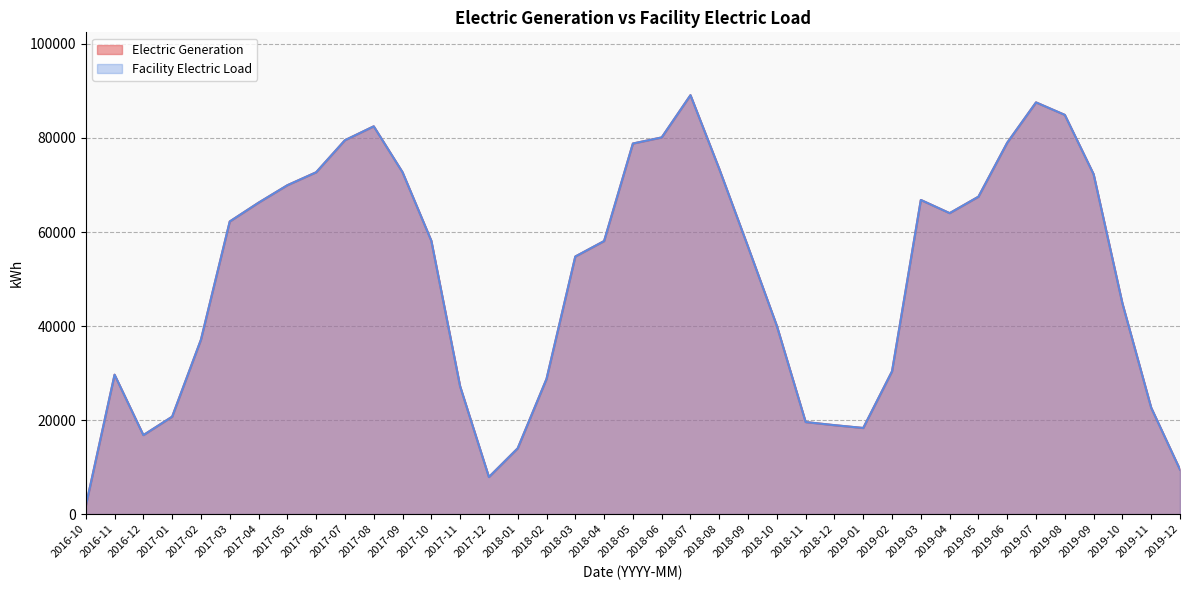

At which label does Facility Electric Load reach its peak?

2018-07